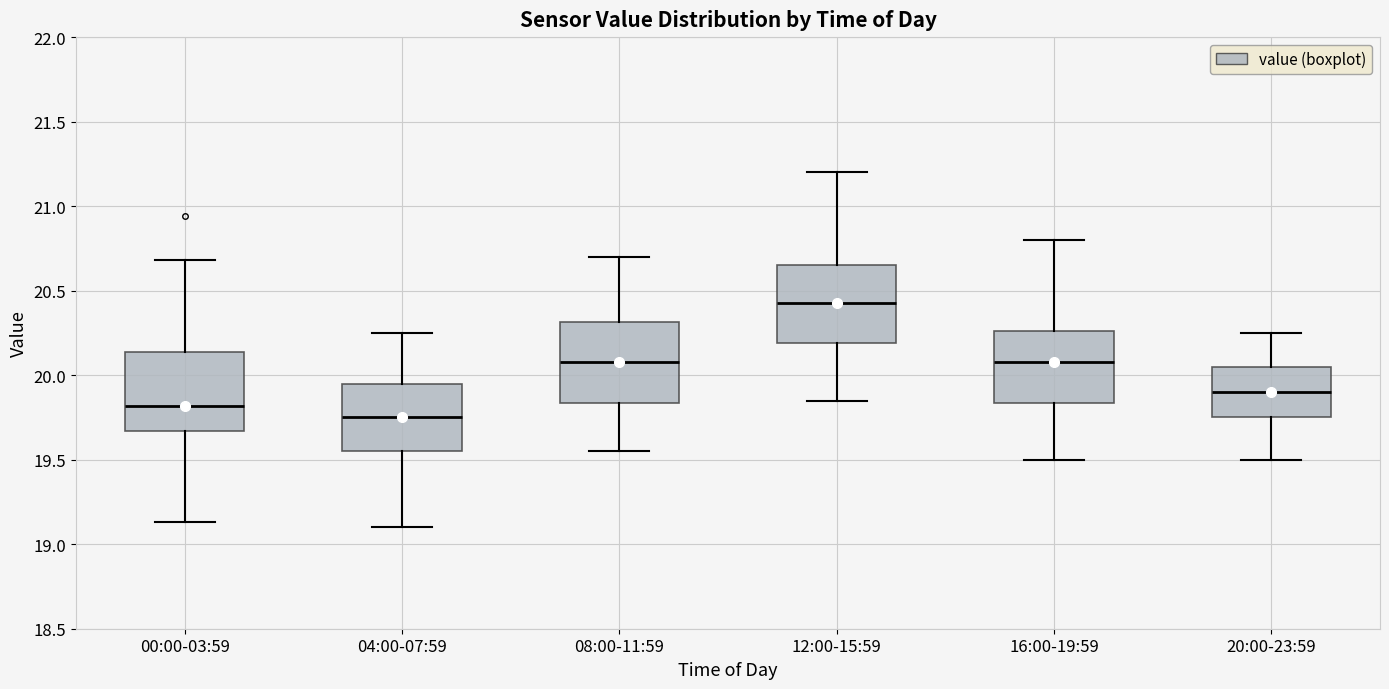

Reading left to right, read every box against the y-axis: the position of its median line, the range the box covers, and the ends of its whiskers. The values are not printed on the chart, so give them approximately, as read against the axis.

00:00-03:59: median 19.80, box 19.65 to 20.15, whiskers 19.15 to 20.70
04:00-07:59: median 19.75, box 19.55 to 19.95, whiskers 19.10 to 20.25
08:00-11:59: median 20.10, box 19.85 to 20.30, whiskers 19.55 to 20.70
12:00-15:59: median 20.45, box 20.20 to 20.65, whiskers 19.85 to 21.20
16:00-19:59: median 20.10, box 19.85 to 20.25, whiskers 19.50 to 20.80
20:00-23:59: median 19.90, box 19.75 to 20.05, whiskers 19.50 to 20.25